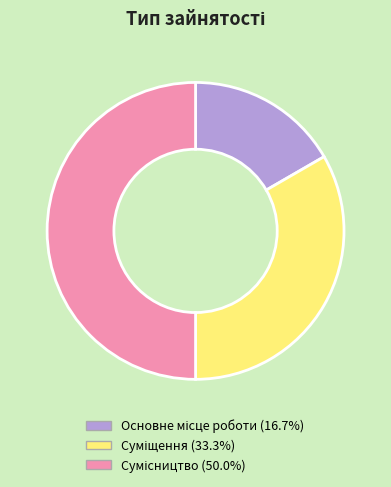

Which has a higher value, Сумісництво or Суміщення?

Сумісництво